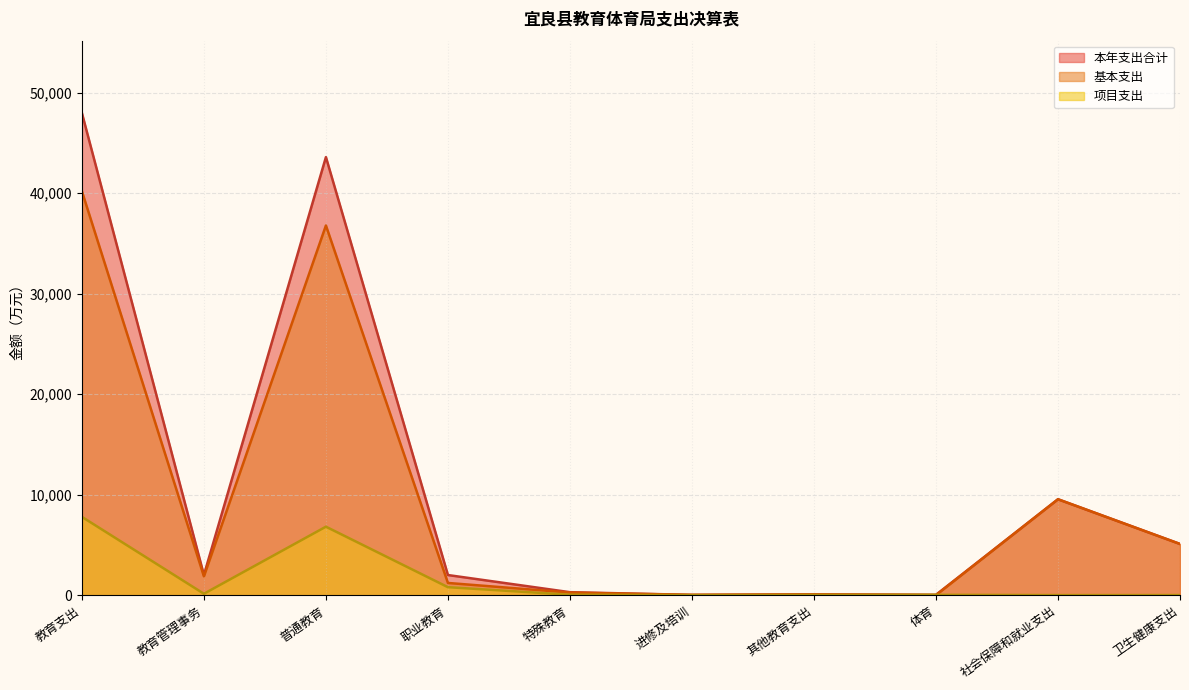

How many interior local valleys does the 基本支出 series have?

3